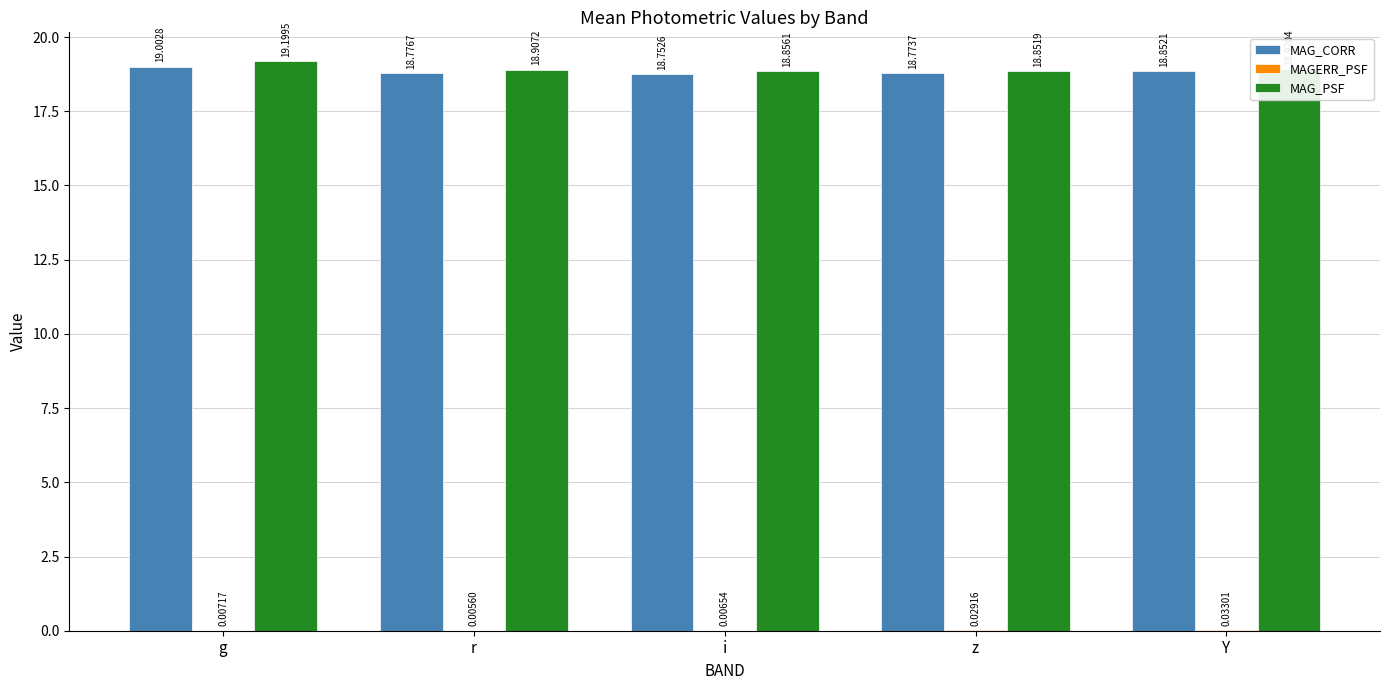

Between z and Y, which series saw the biggest shift?

MAG_CORR